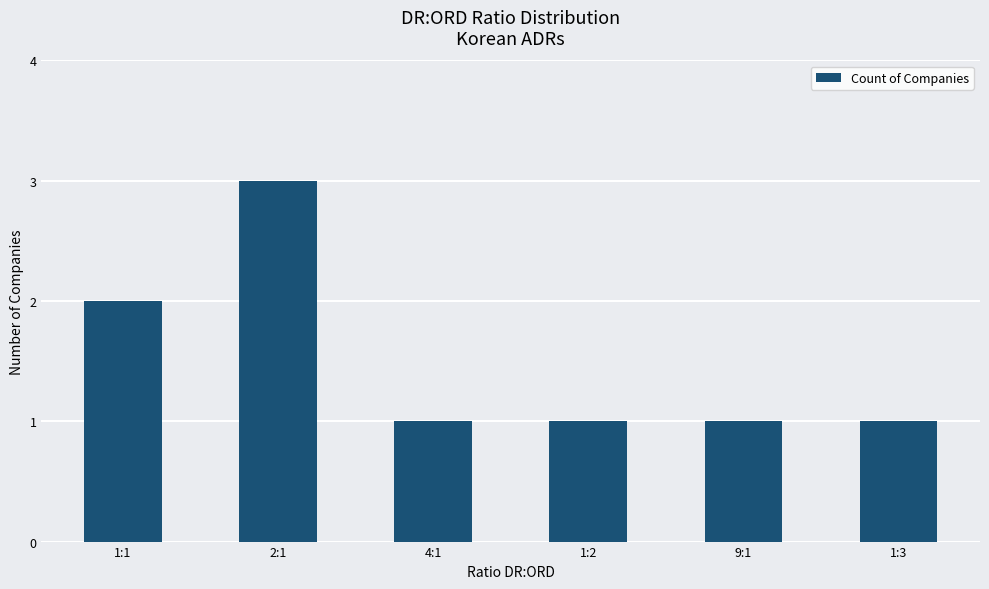

What is the average value?

2